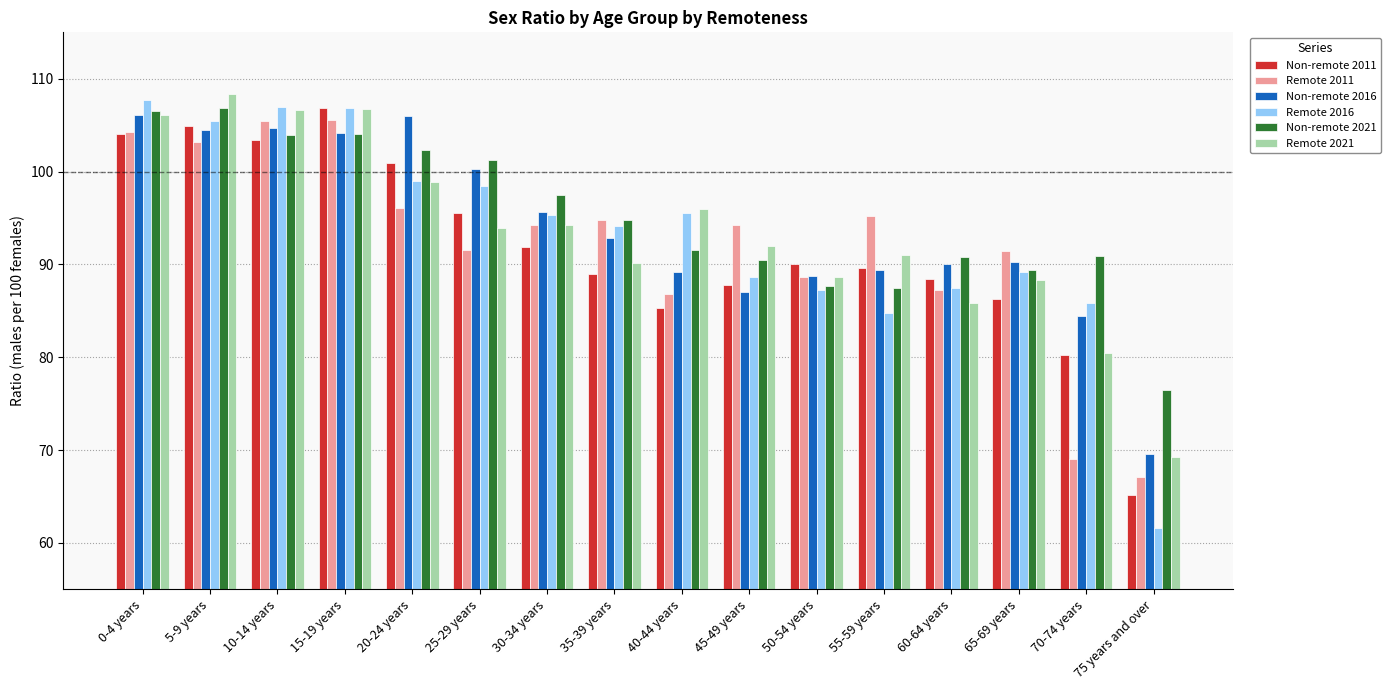

How many groups of bars are there?

16